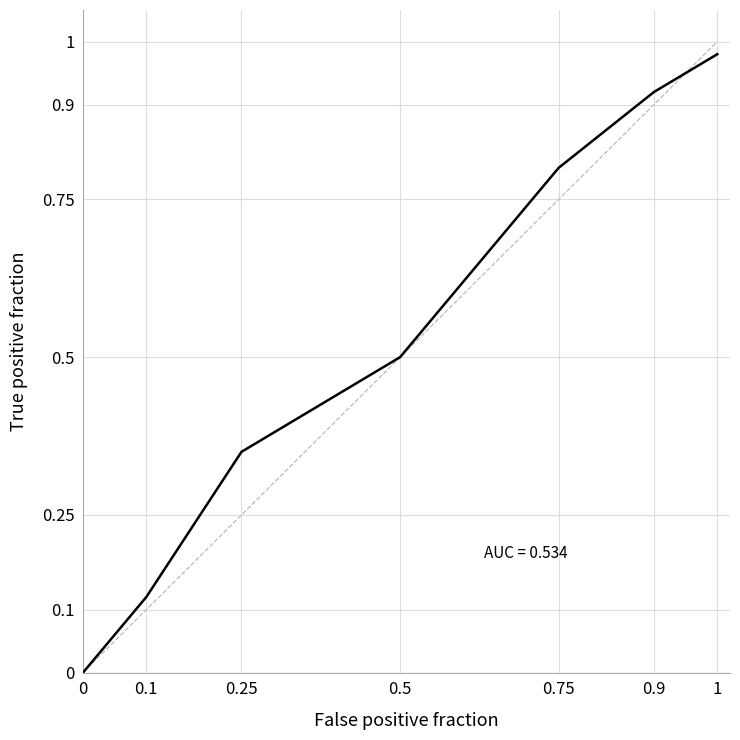

What is the sum of all values?

3.7